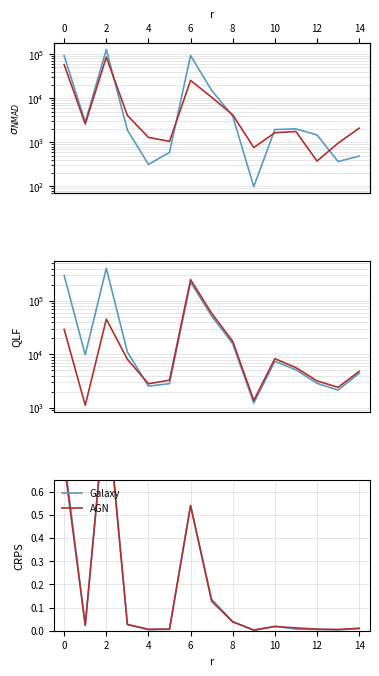

Which has a higher value, 13 or 6?

6